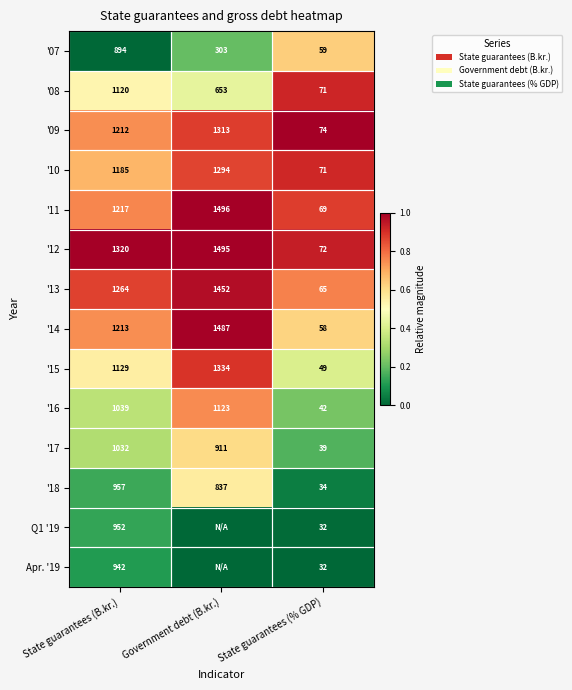

Rank the series at State guarantees (B.kr.) from highest to lowest value.

'12, '13, '11, '14, '09, '10, '15, '08, '16, '17, '18, Q1 '19, Apr. '19, '07